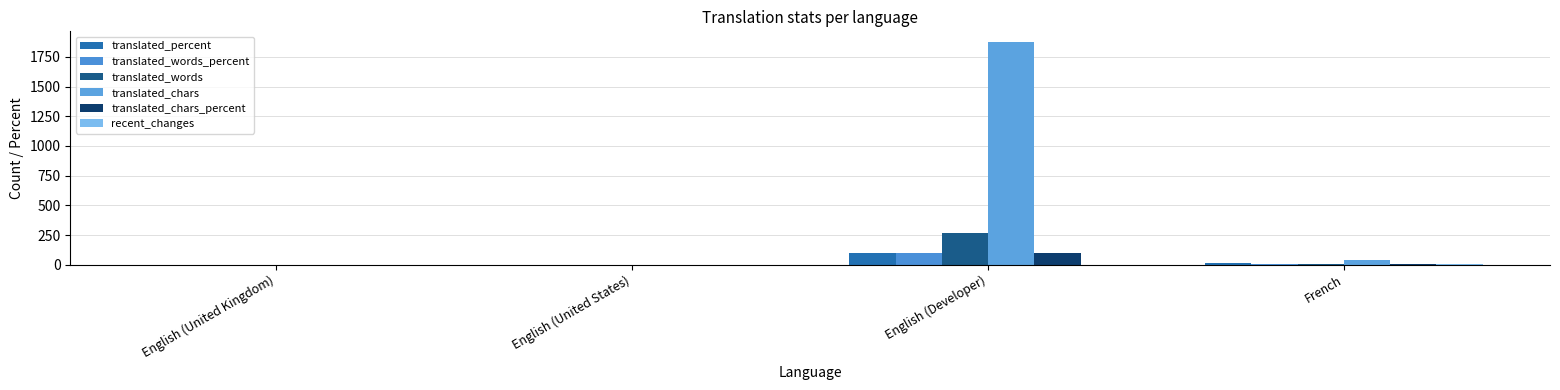

How many groups of bars are there?

4